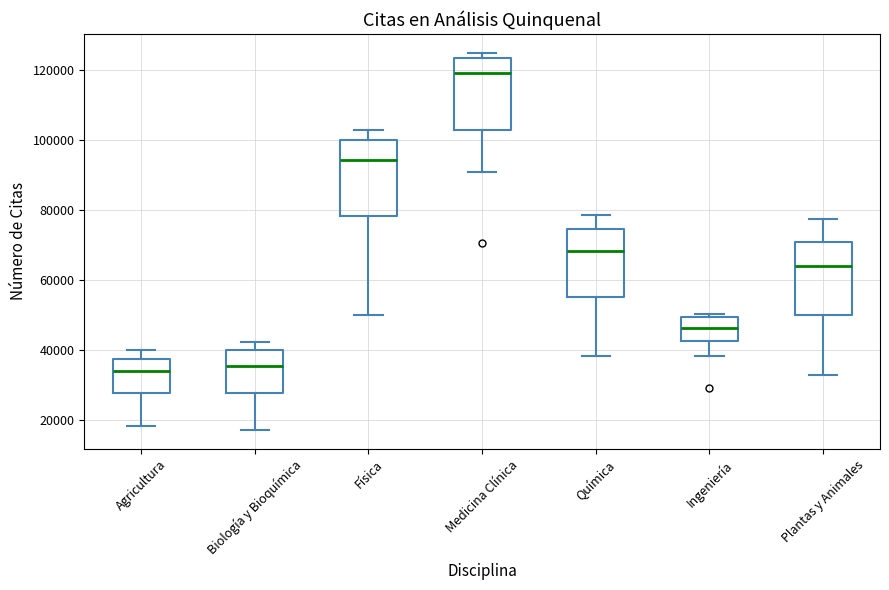

Reading left to right, read every box against the y-axis: the position of its median line, the range the box covers, and the ends of its whiskers. The values are not printed on the chart, so give them approximately, as read against the axis.

Agricultura: median 34000, box 28000 to 38000, whiskers 18000 to 40000
Biología y Bioquímica: median 36000, box 28000 to 40000, whiskers 18000 to 42000
Física: median 94000, box 78000 to 100000, whiskers 50000 to 102000
Medicina Clínica: median 118000, box 102000 to 124000, whiskers 90000 to 124000 (just above the box's upper edge)
Química: median 68000, box 56000 to 74000, whiskers 38000 to 78000
Ingeniería: median 46000, box 42000 to 50000, whiskers 38000 to 50000 (just above the box's upper edge)
Plantas y Animales: median 64000, box 50000 to 70000, whiskers 32000 to 78000